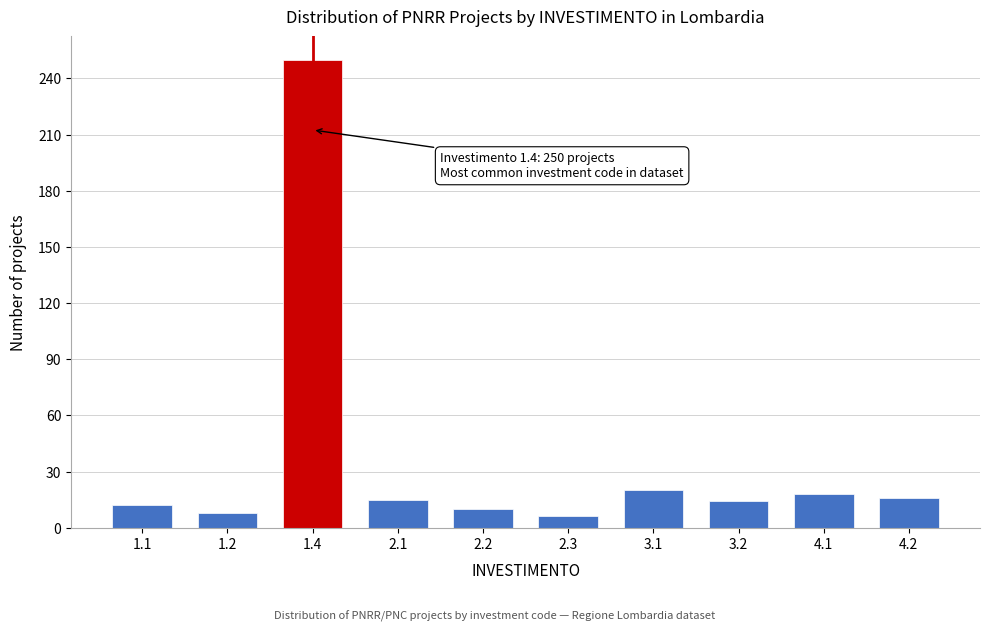

Approximately how many times larger is the value at 1.1 compared to 3.2?

0.9